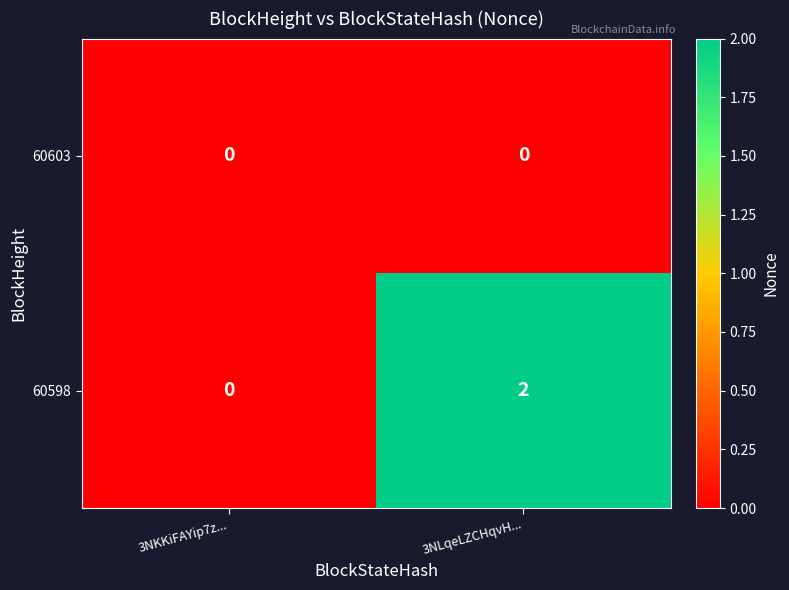

Reading left to right, what are all the values shown in this chart?

60603: 0	0
60598: 0	2